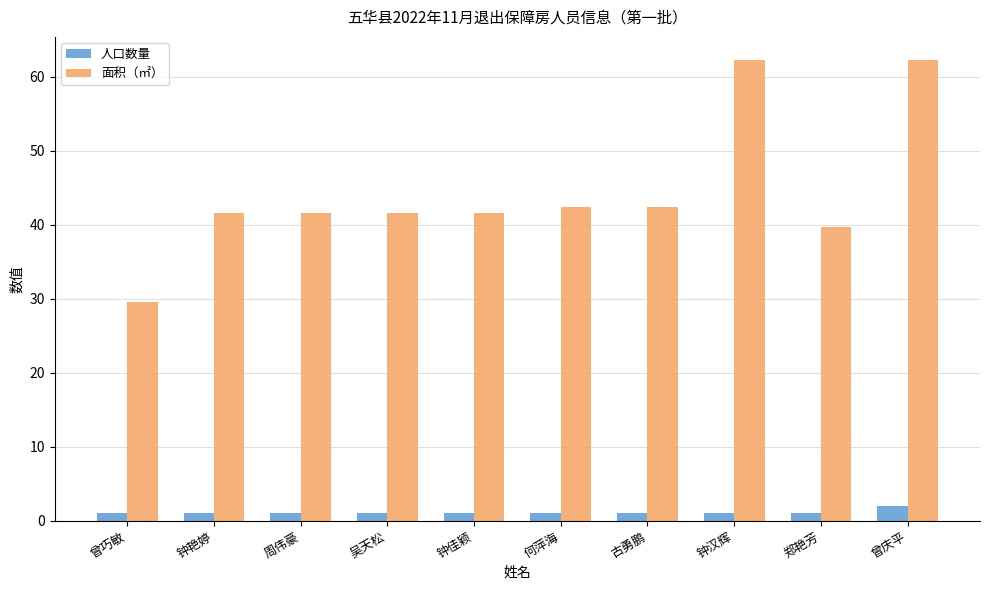

At how many categories does at least one series exceed 55?

2